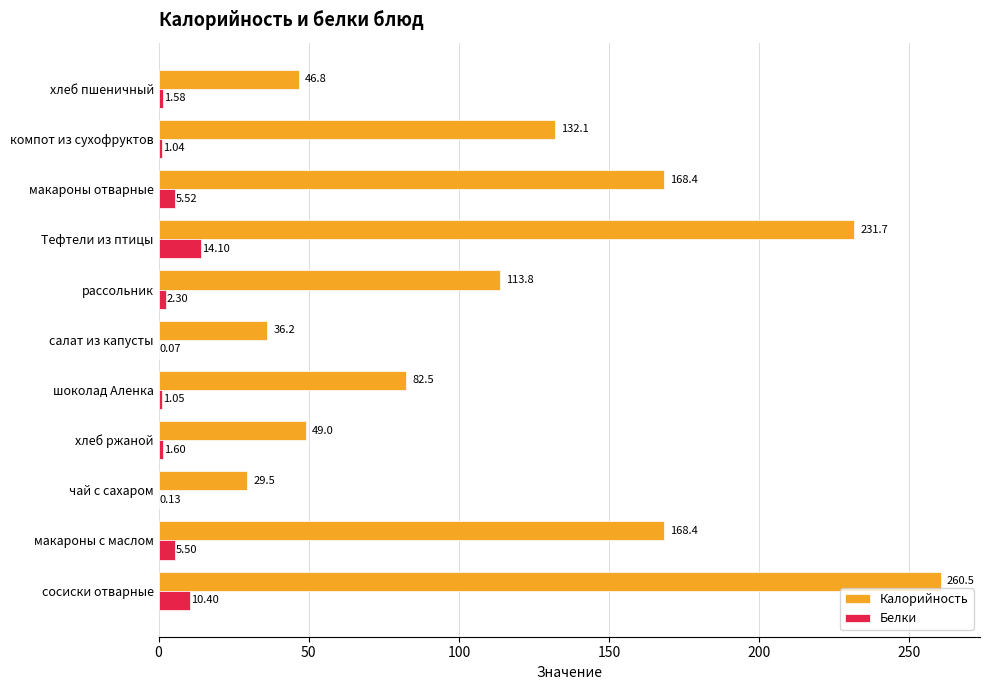

Which label corresponds to the largest value in the chart?

сосиски отварные